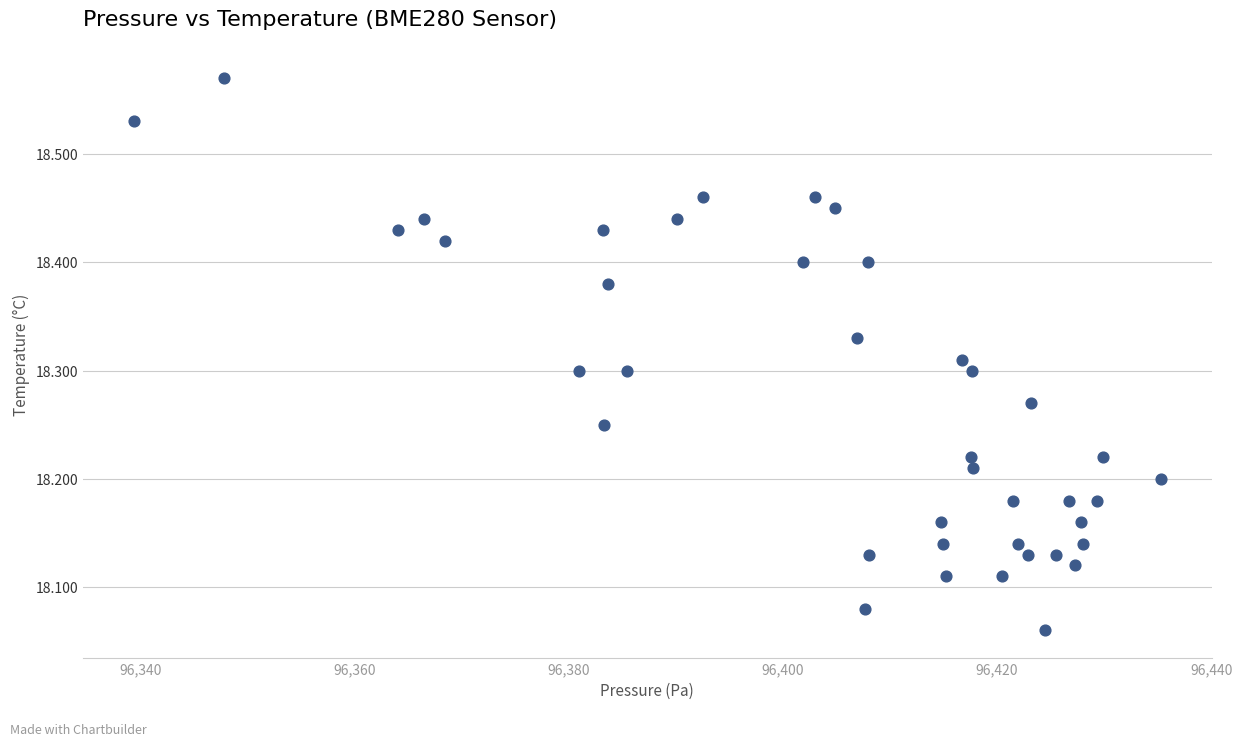

What is the range of X values (max minus min)?

95.9